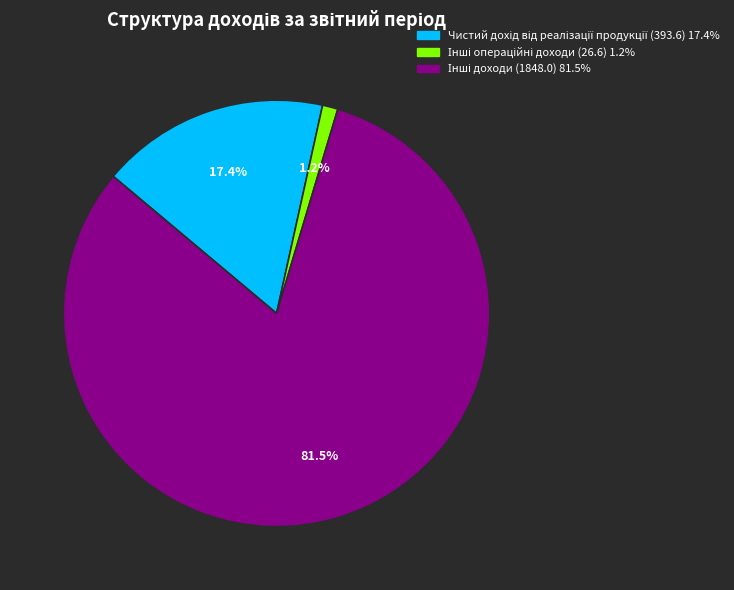

Is there a majority slice in this chart?

Yes